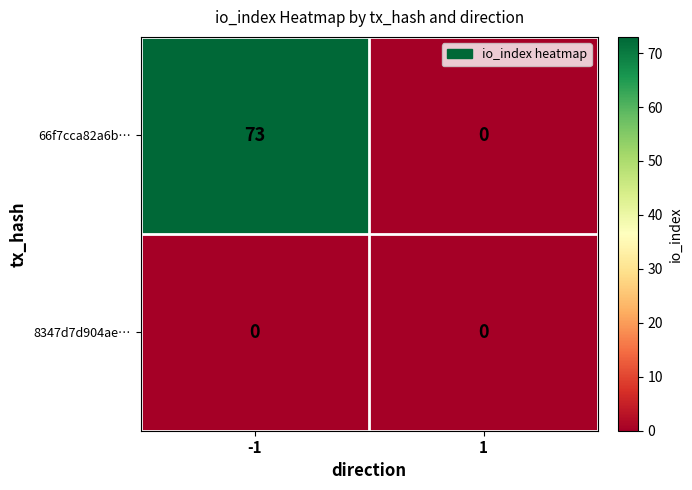

What is the total value across all series at -1?

73